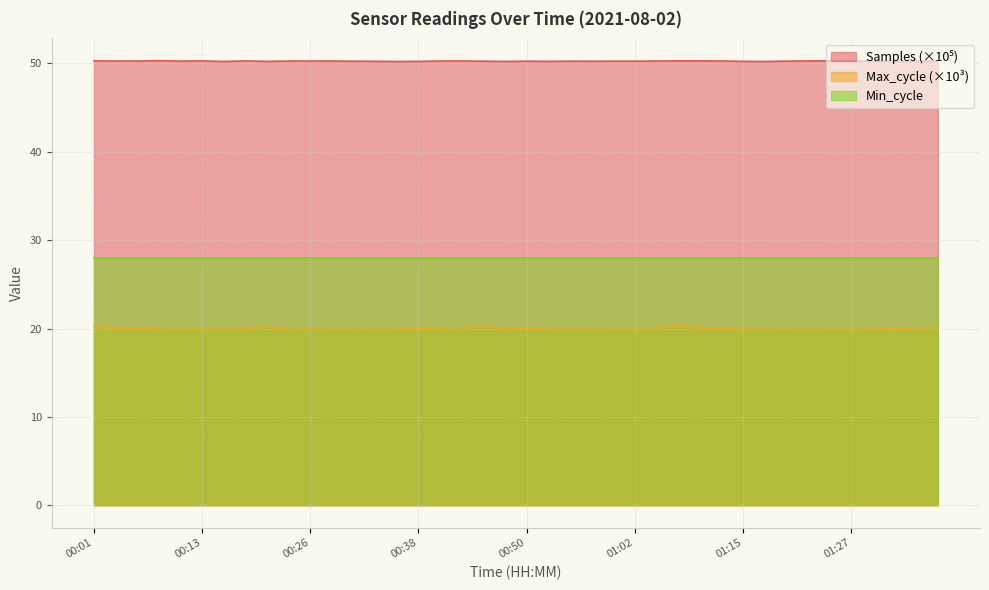

Which has a higher value, 00:23 or 00:50?

00:23